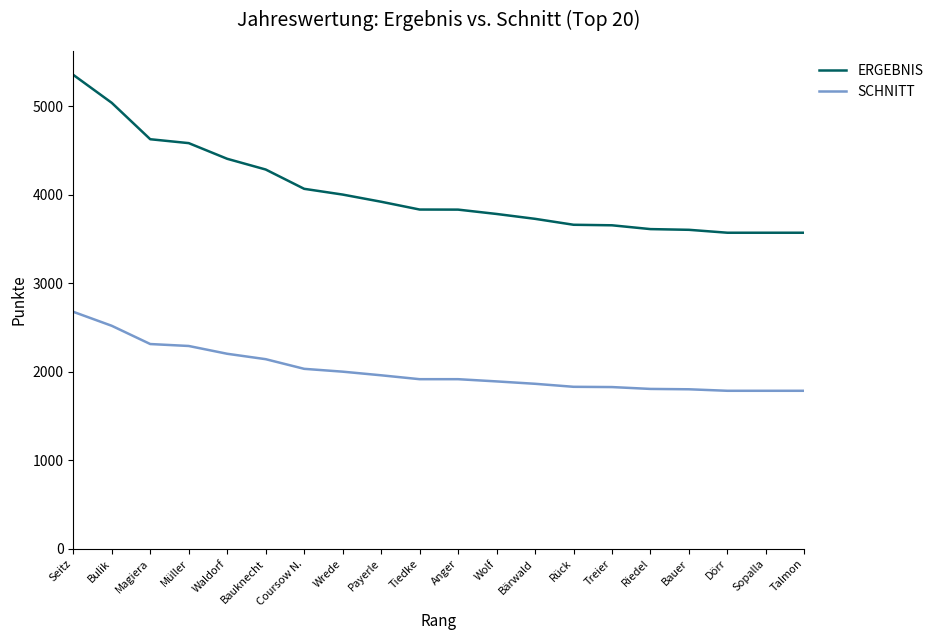

How many lines are shown in the chart?

2